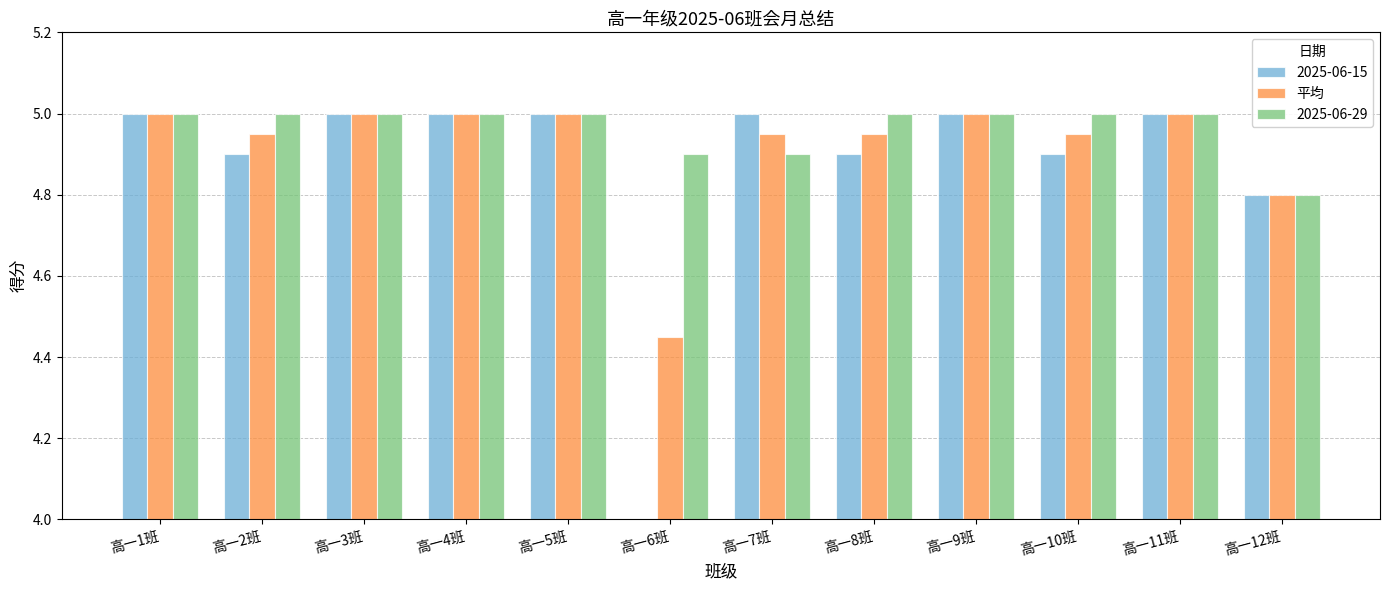

Between 高一7班 and 高一9班, which series saw the biggest shift?

2025-06-29